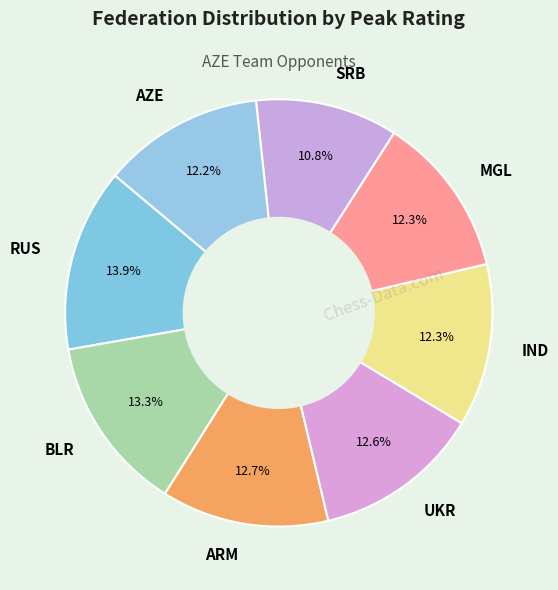

Is it true that IND is 7% of the pie?

False